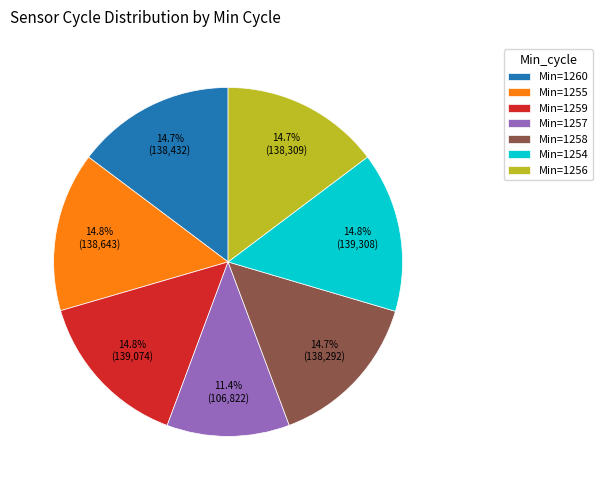

Which category has the smallest portion of the pie?

Min=1257